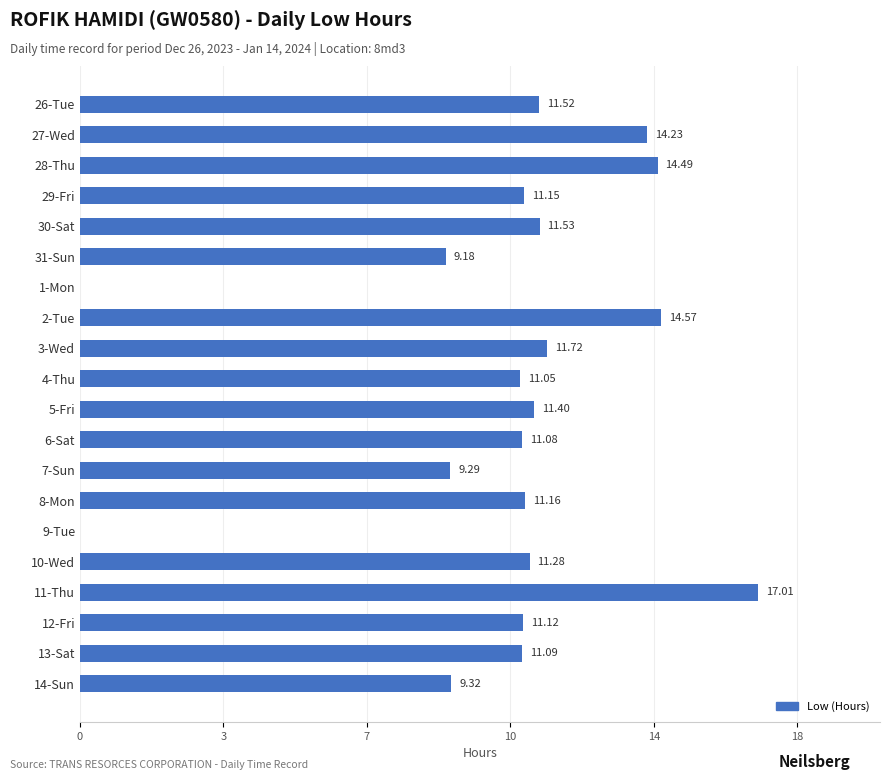

Are the bars horizontal?

Yes